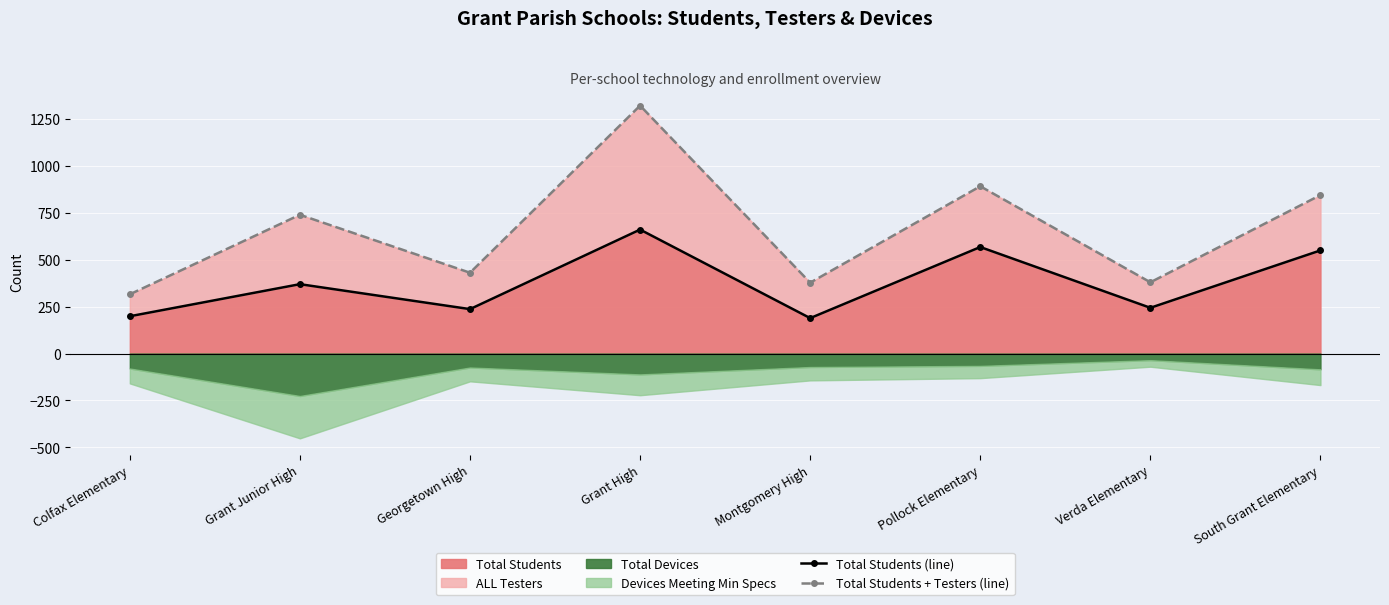

Does the chart display data point markers on the line(s)?

Yes